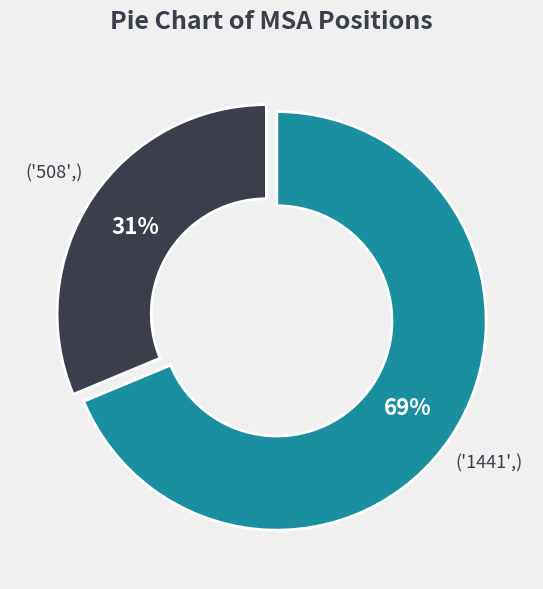

To the nearest percent, what is the average slice percentage?

50%